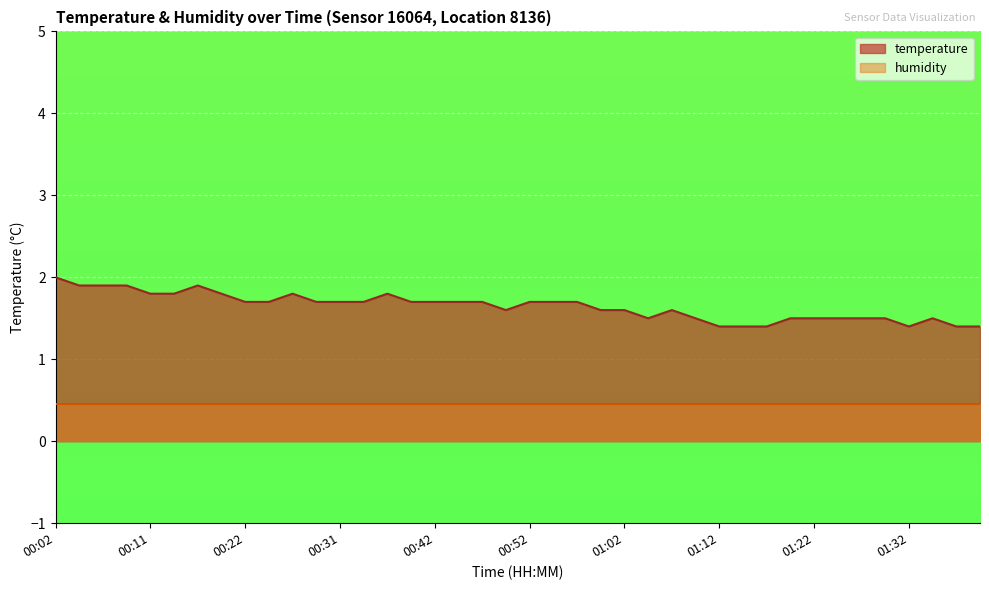

The chart shows a value of 0.4 at 01:17. True or false?

False